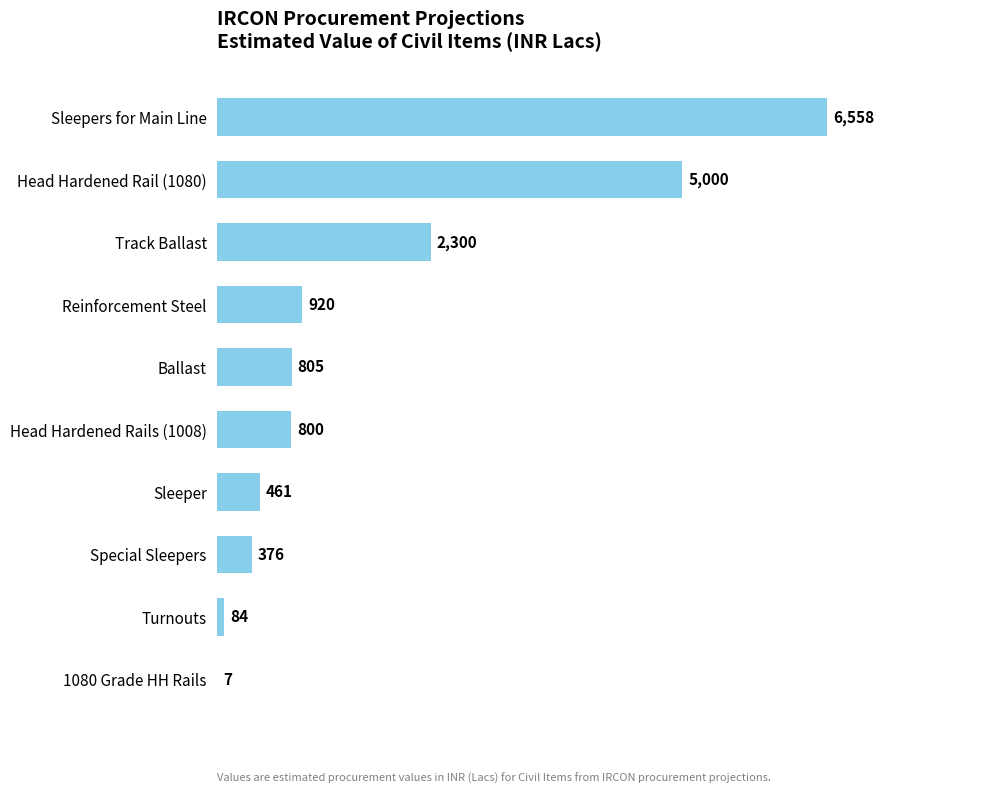

Where is the data nearest to the value 3282?

Track Ballast